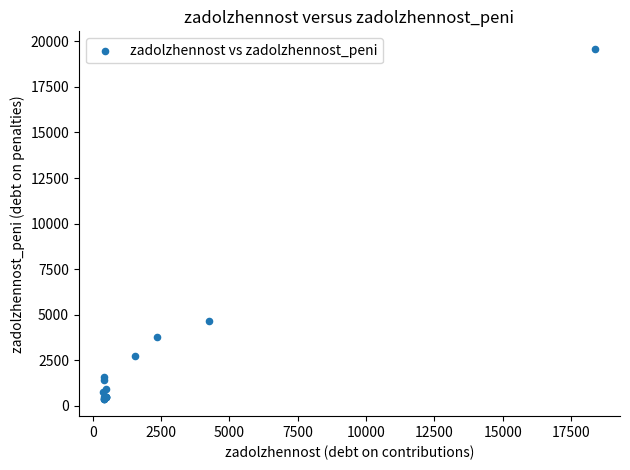

What Y value in the scatter plot is closest to 9991?

4660.4